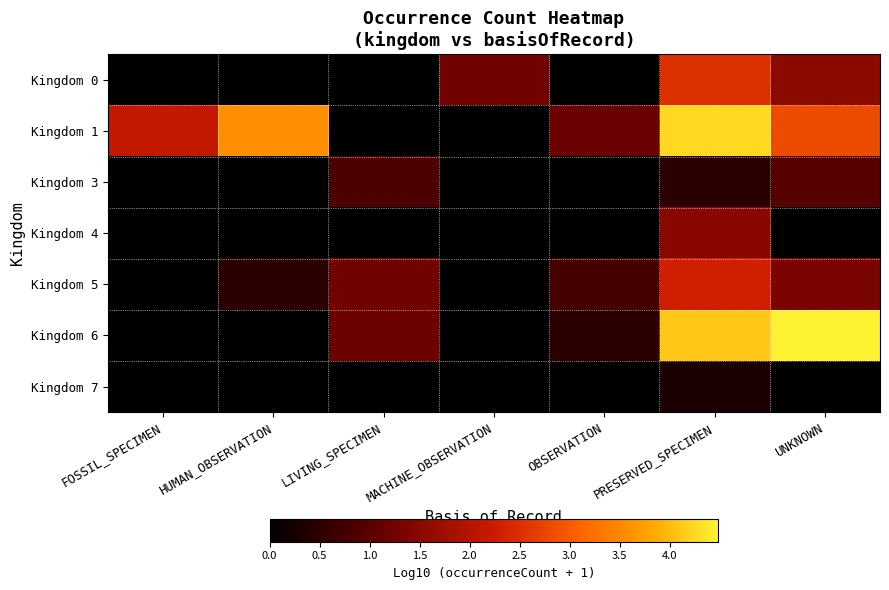

How many series are shown in this chart?

7